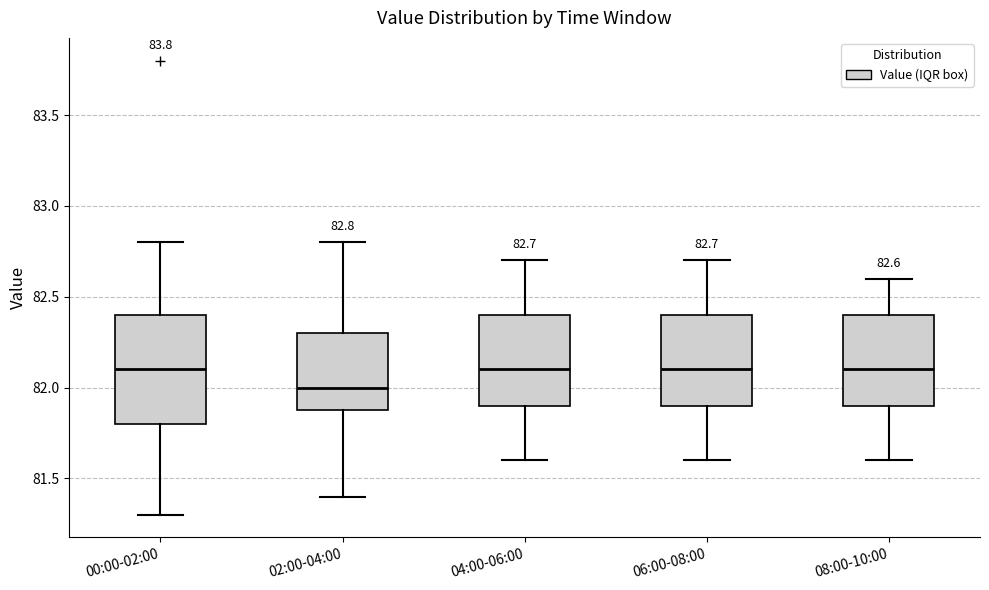

Which box has the lowest median line?

02:00-04:00